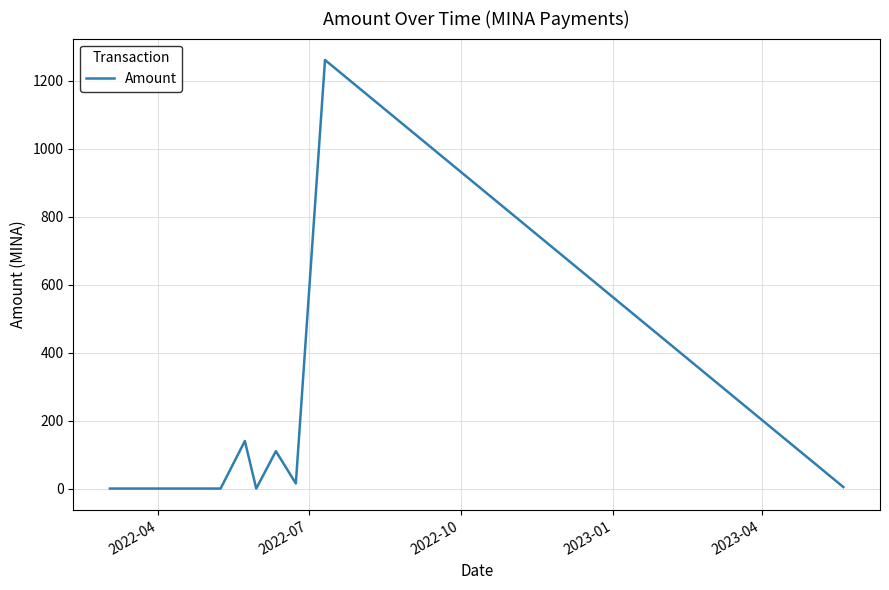

What is the difference between the maximum and minimum values?

1261.8